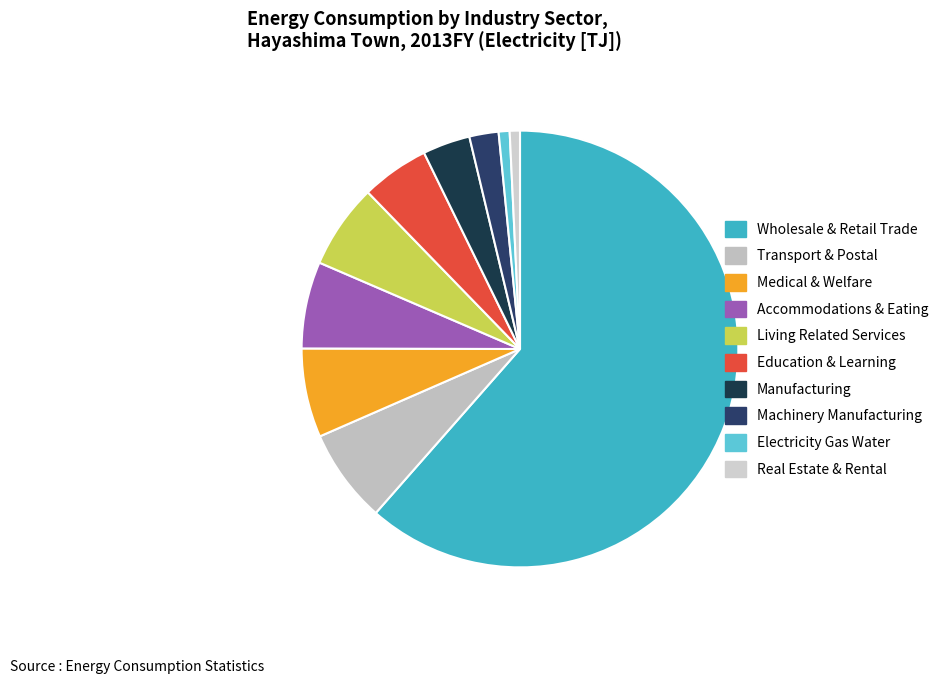

To the nearest percent, what is the difference between the largest and smallest slice percentages?

61%